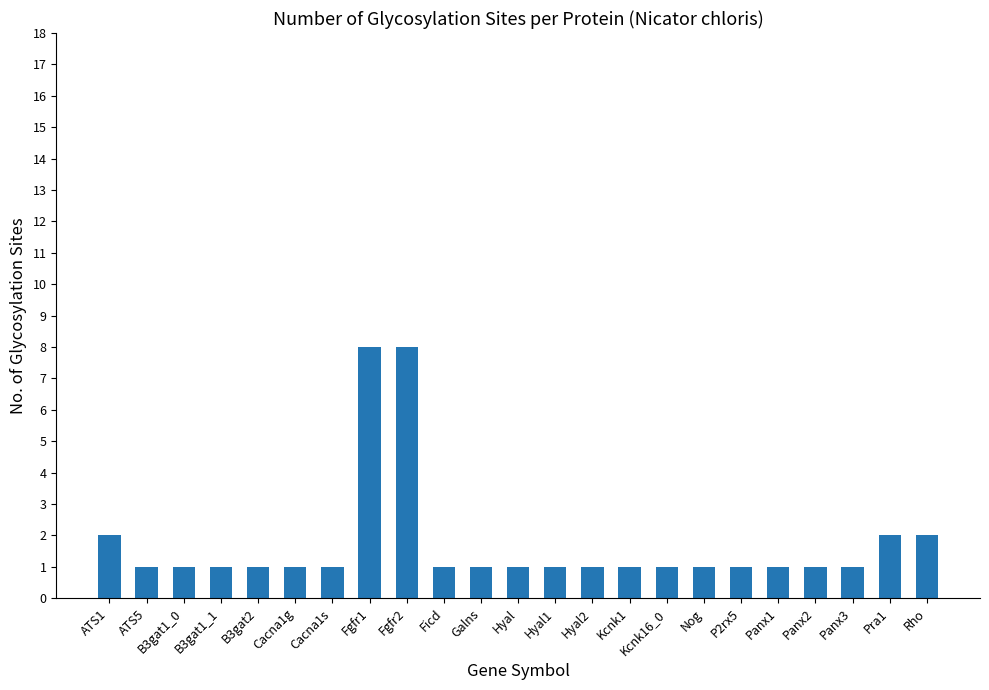

How many bars are there in total?

23